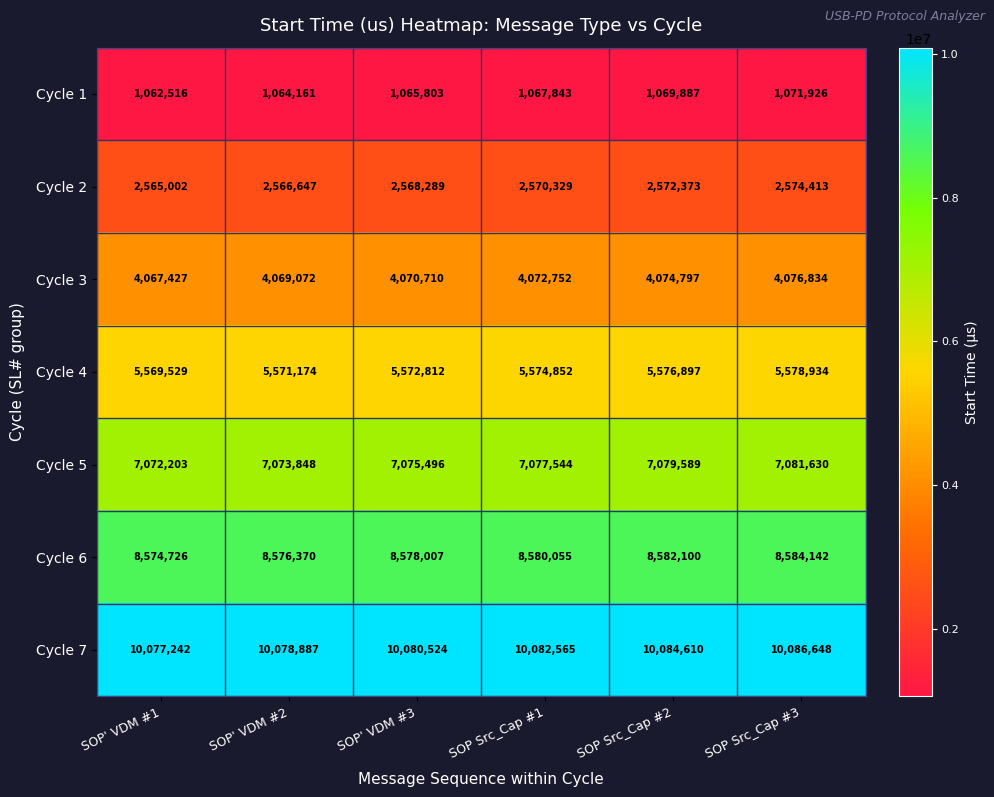

How many series are shown in this chart?

7